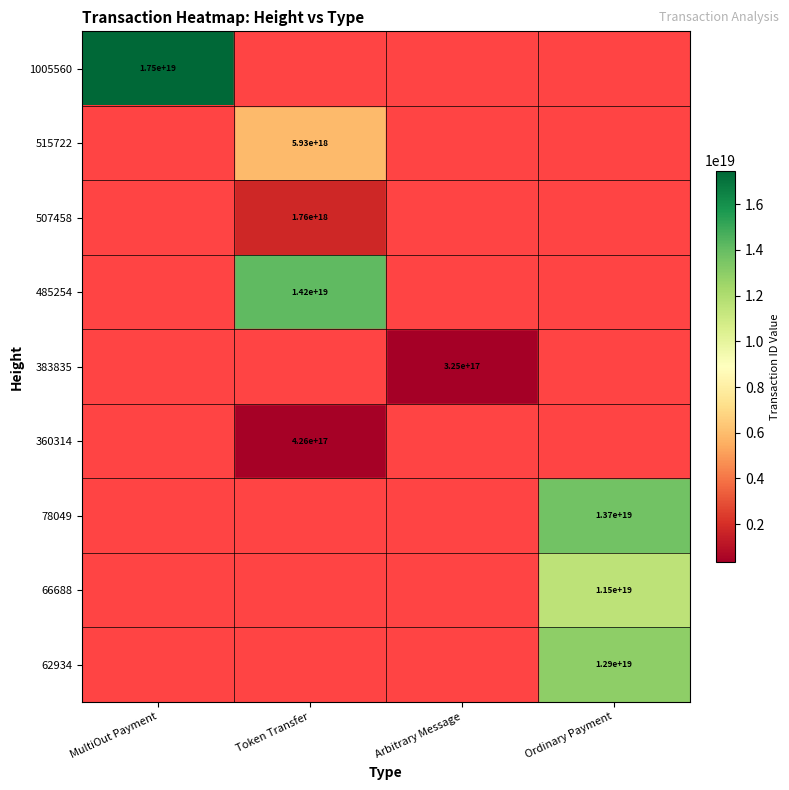

Is it true that 515722 equals 5930000000000000000 at Token Transfer?

True